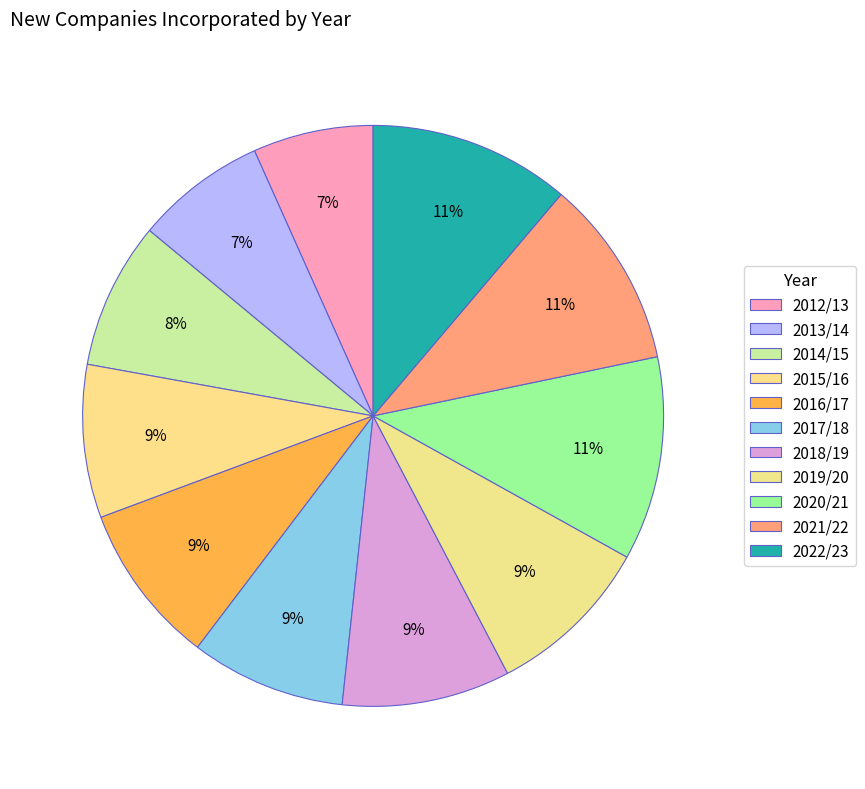

Count the number of slices in the pie.

11